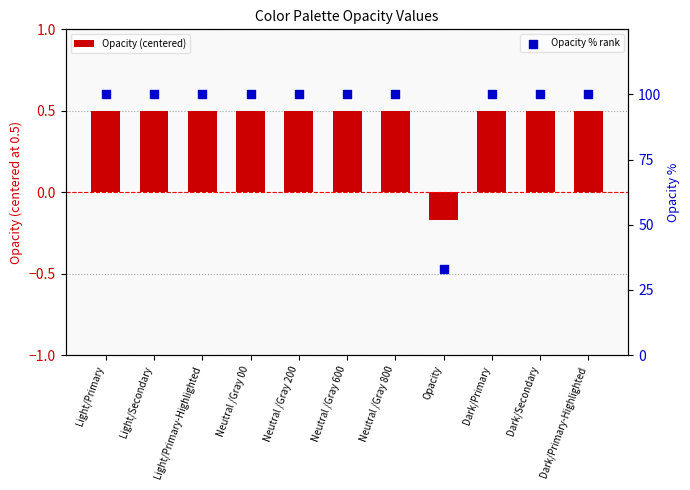

Is the value of Opacity % rank at Opacity greater than the value of Opacity (centered) at Neutral /Gray 600?

Yes